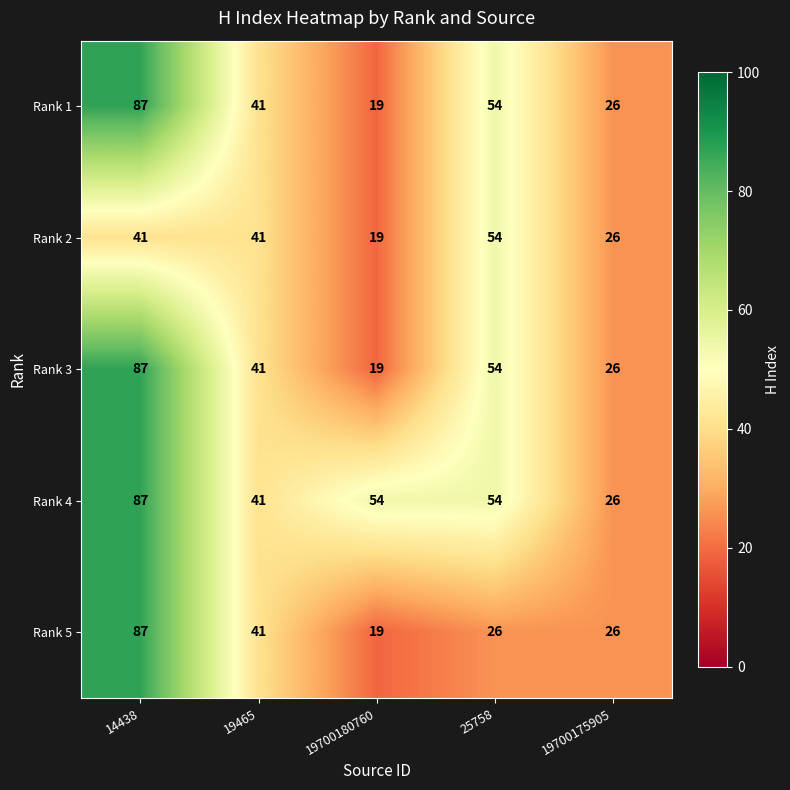

At which category is the sum across all series the highest?

14438